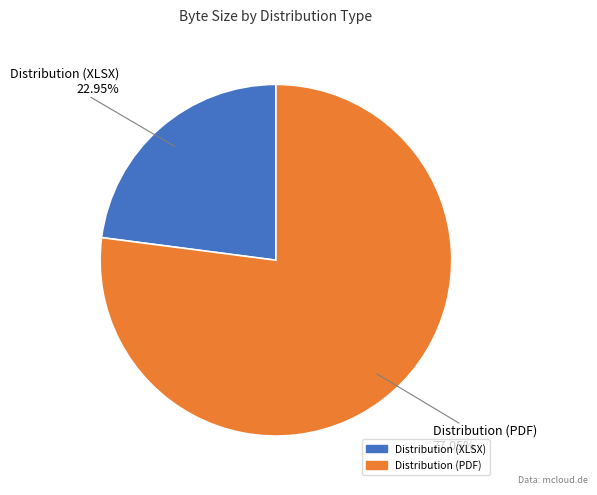

What percentage is the Distribution (PDF) slice, to the nearest percent?

77%